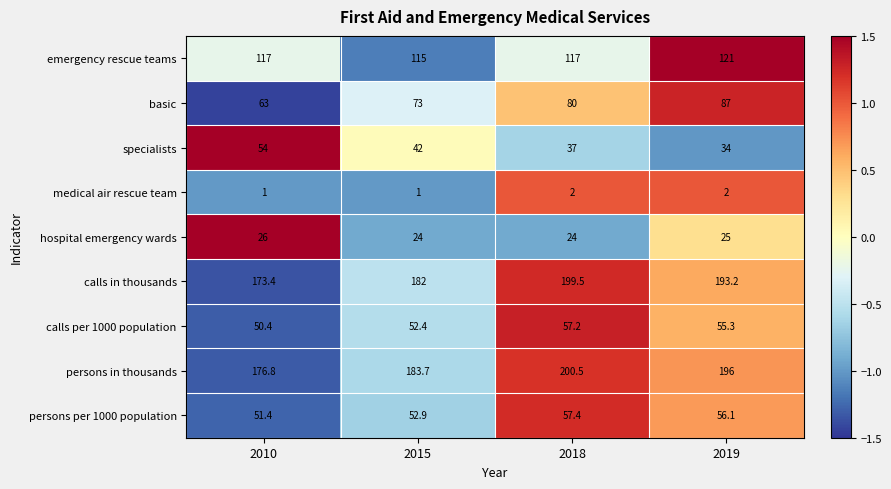

Which series changed the most between 2015 and 2018?

calls in thousands